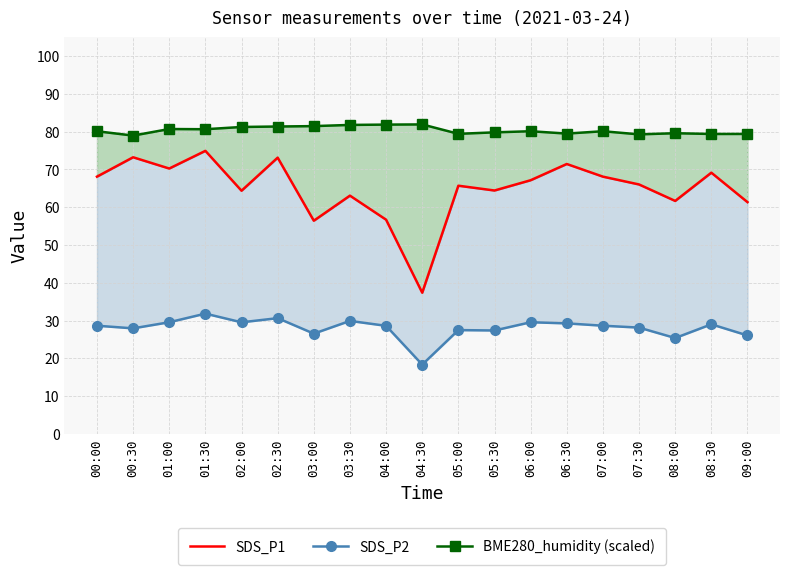

Reading left to right, what are all the values shown in this chart?

SDS_P1: 00:00=68.1	00:30=73.2	01:00=70.2	01:30=74.9	02:00=64.4	02:30=73.1	03:00=56.4	03:30=63.1	04:00=56.7	04:30=37.4	05:00=65.7	05:30=64.4	06:00=67.2	06:30=71.5	07:00=68.1	07:30=66.0	08:00=61.7	08:30=69.2	09:00=61.4
SDS_P2: 00:00=28.6	00:30=27.9	01:00=29.6	01:30=31.8	02:00=29.5	02:30=30.6	03:00=26.5	03:30=29.9	04:00=28.6	04:30=18.3	05:00=27.5	05:30=27.4	06:00=29.6	06:30=29.2	07:00=28.6	07:30=28.1	08:00=25.4	08:30=29.0	09:00=26.1
BME280_humidity (scaled): 00:00=80.1	00:30=79.0	01:00=80.7	01:30=80.7	02:00=81.3	02:30=81.4	03:00=81.5	03:30=81.8	04:00=81.9	04:30=81.9	05:00=79.4	05:30=79.8	06:00=80.1	06:30=79.5	07:00=80.1	07:30=79.3	08:00=79.6	08:30=79.4	09:00=79.4